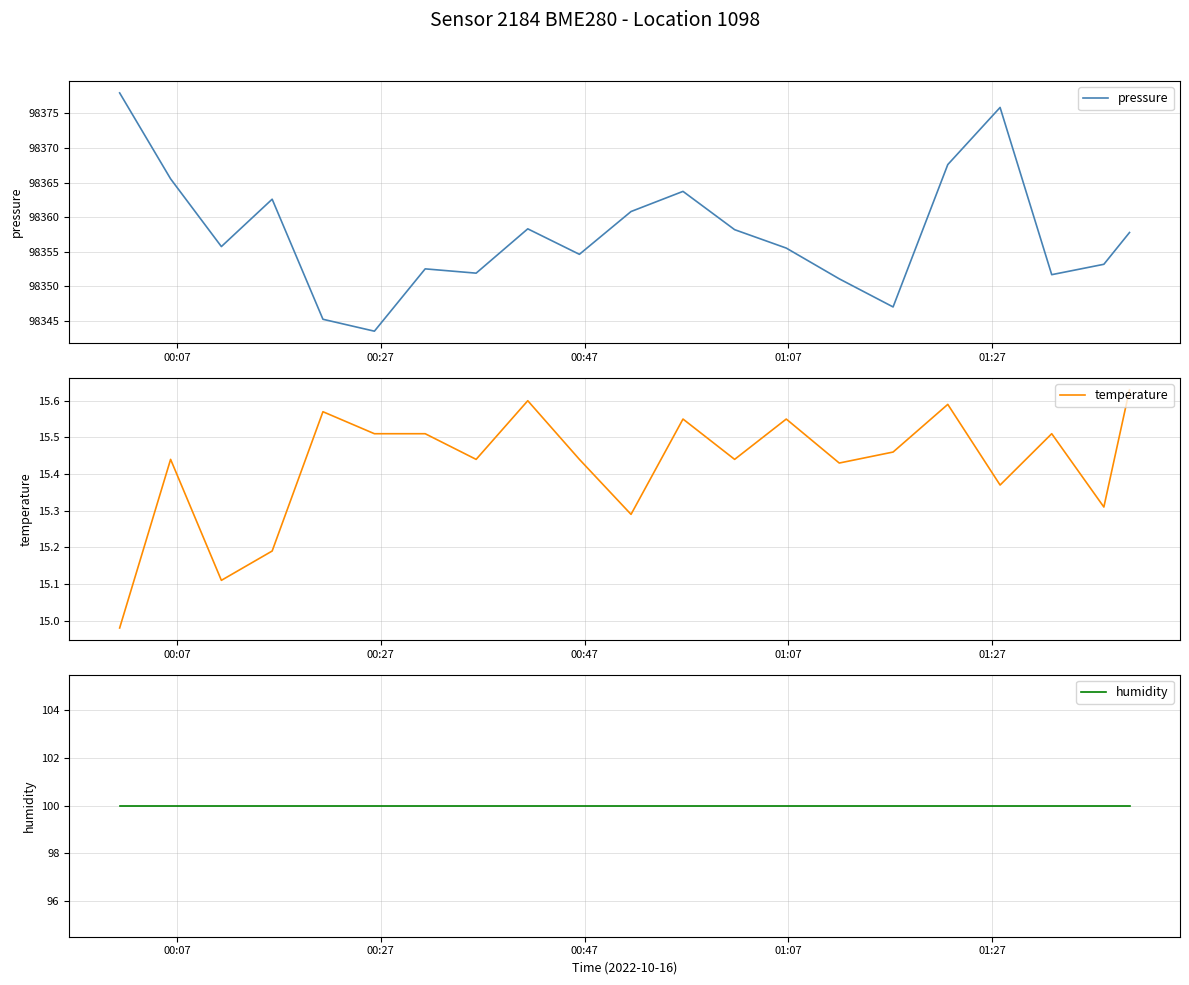

What is the highest value of the pressure series?

98377.9